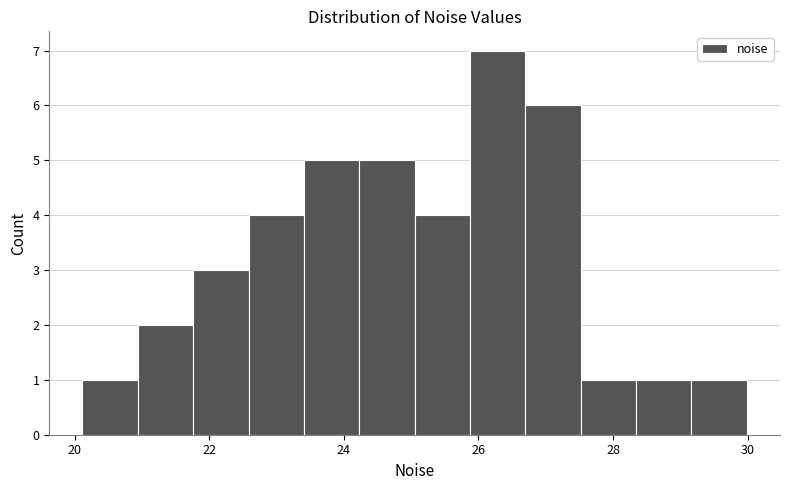

How tall is the bar that spans 23.4 to 24.2 on the x-axis? Neither the bar edges nor the heights are printed on the chart, so give them approximately, as read against the axes.

5